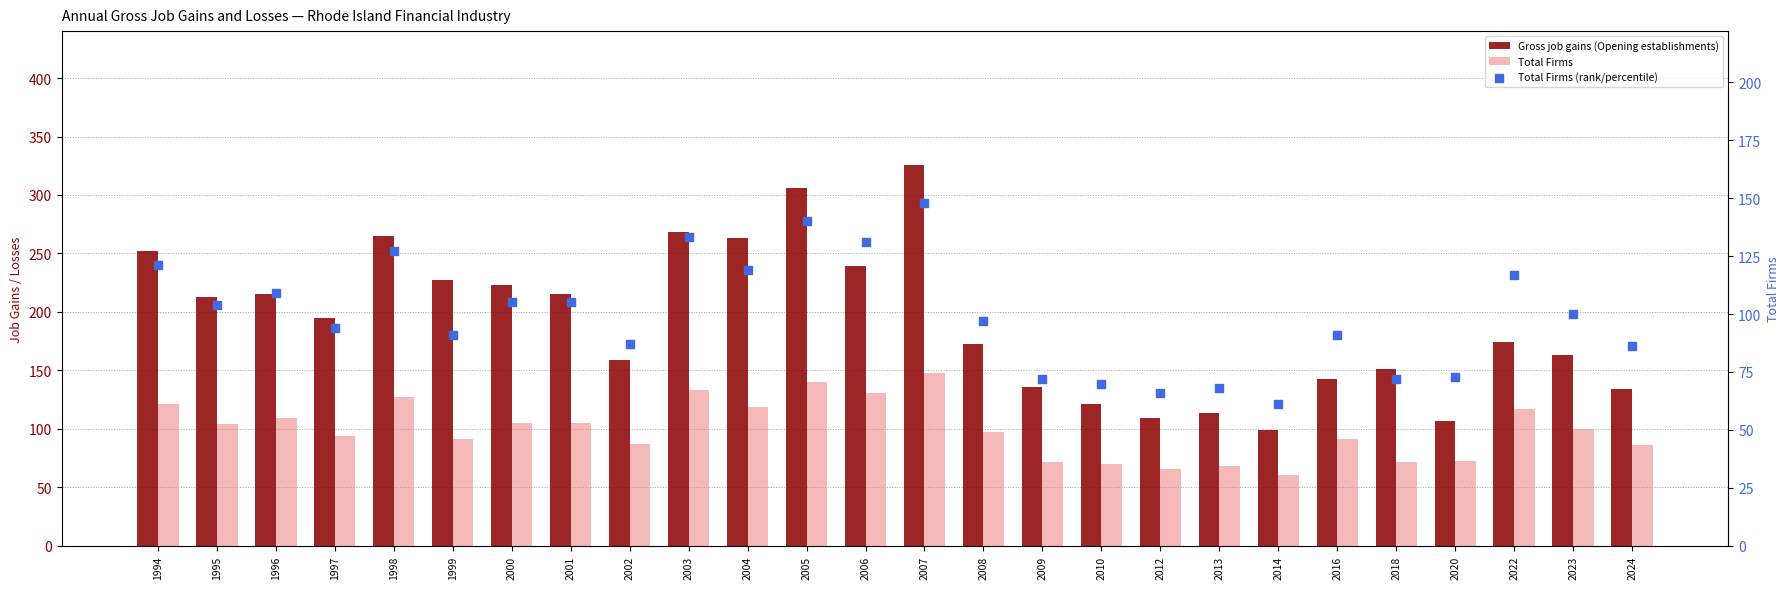

What is the total value across all series at 2014?

221